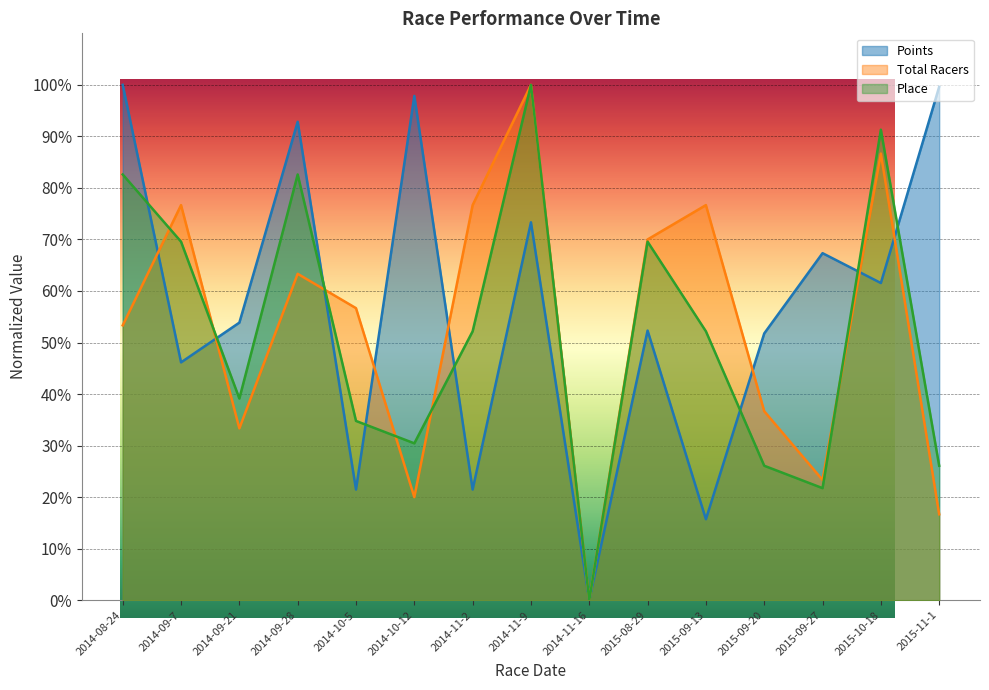

What is the sum of the Total Racers values at 2014-10-5 and 2015-09-20?

93.3